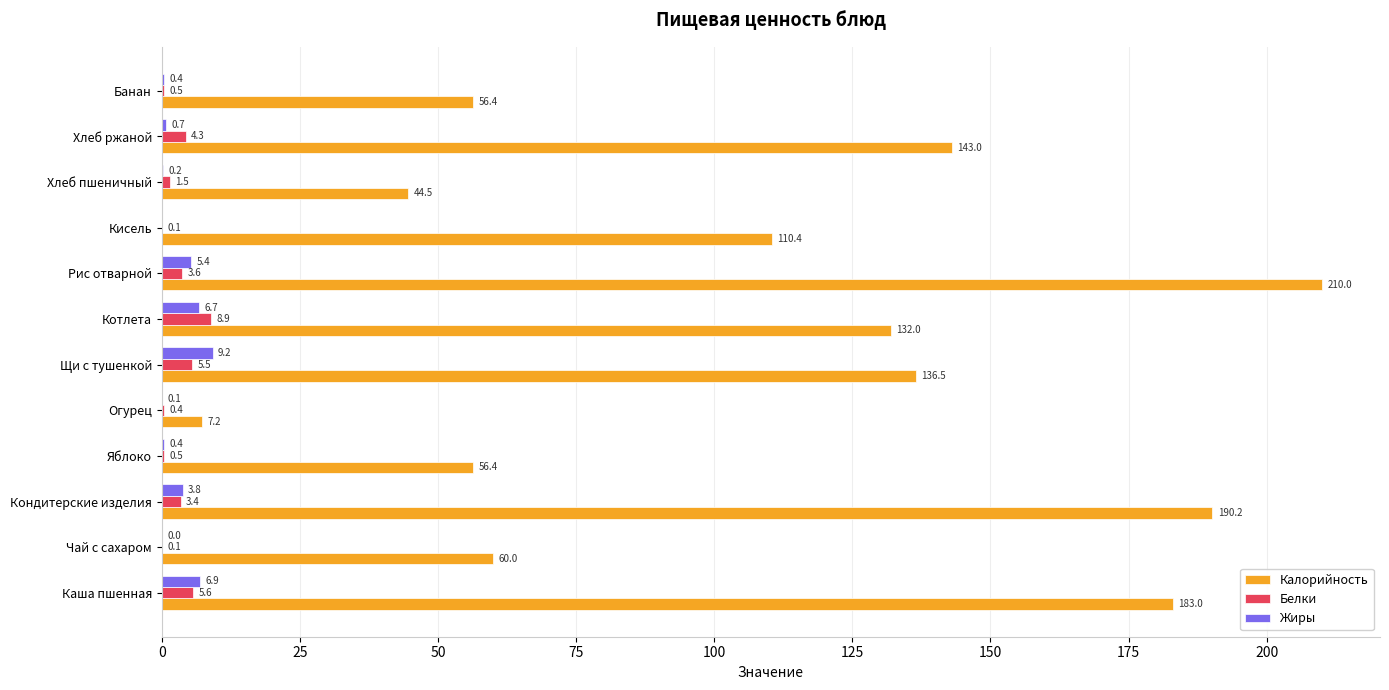

The value of Белки at Щи с тушенкой is 5.5. True or false?

True